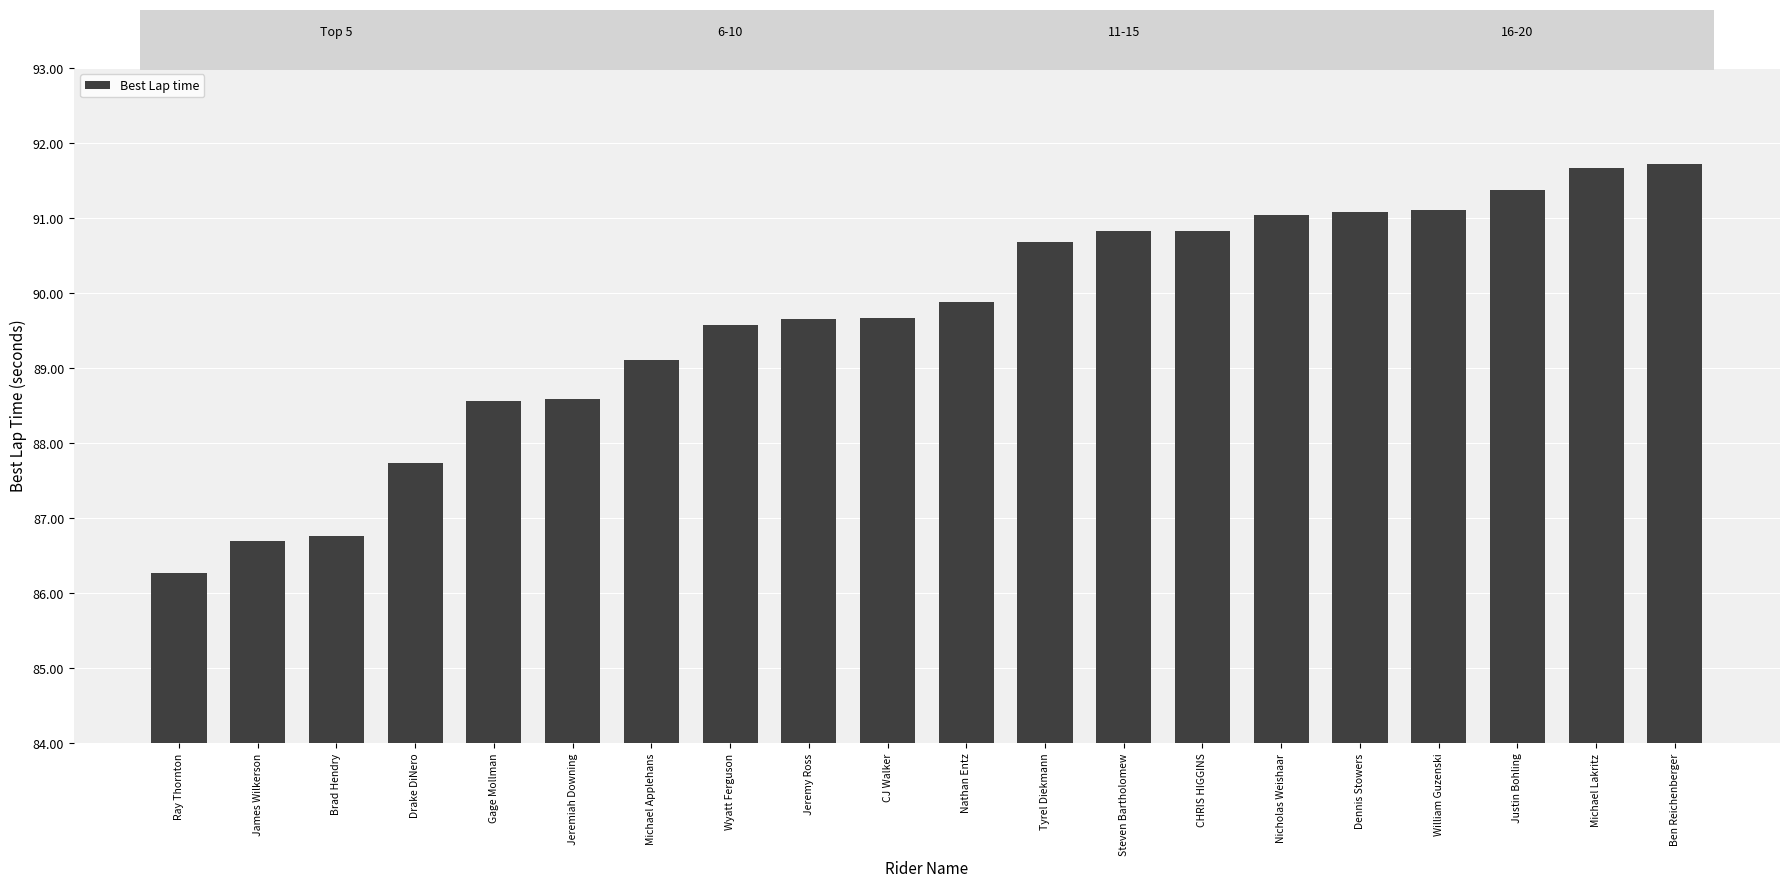

What is the sum of all values?

1792.8